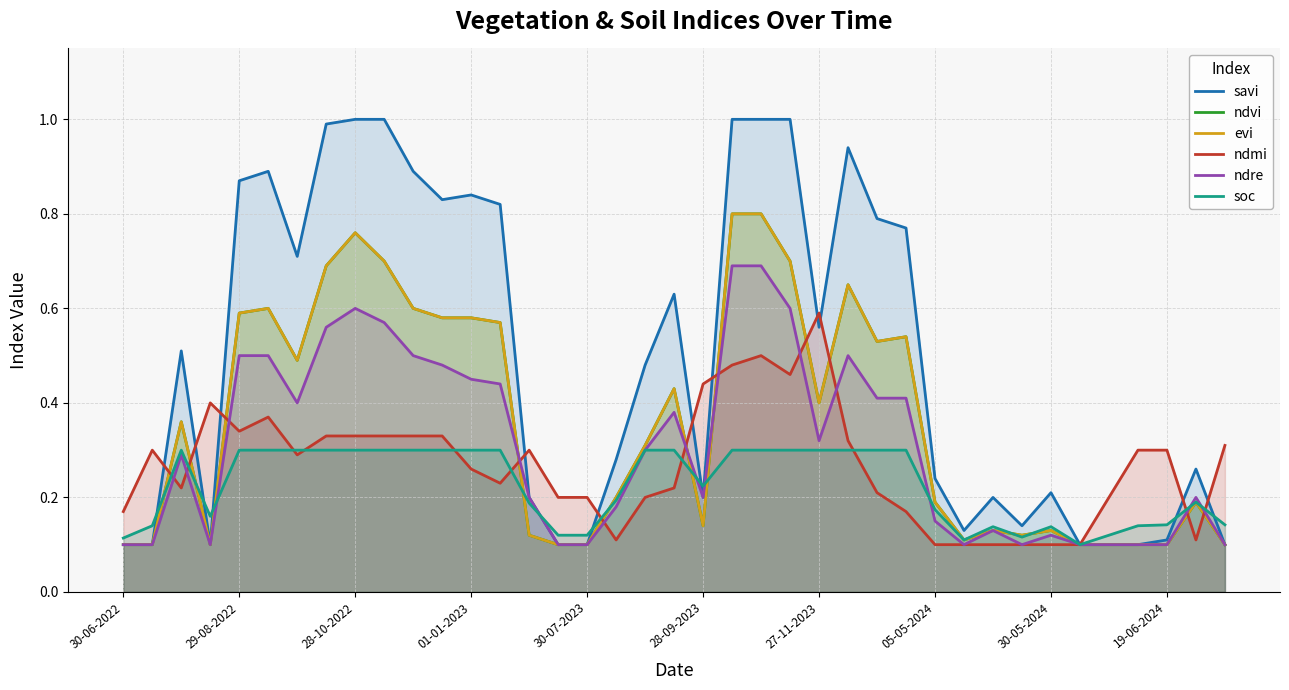

What is the difference between the second highest and minimum values in the ndre series?

0.6